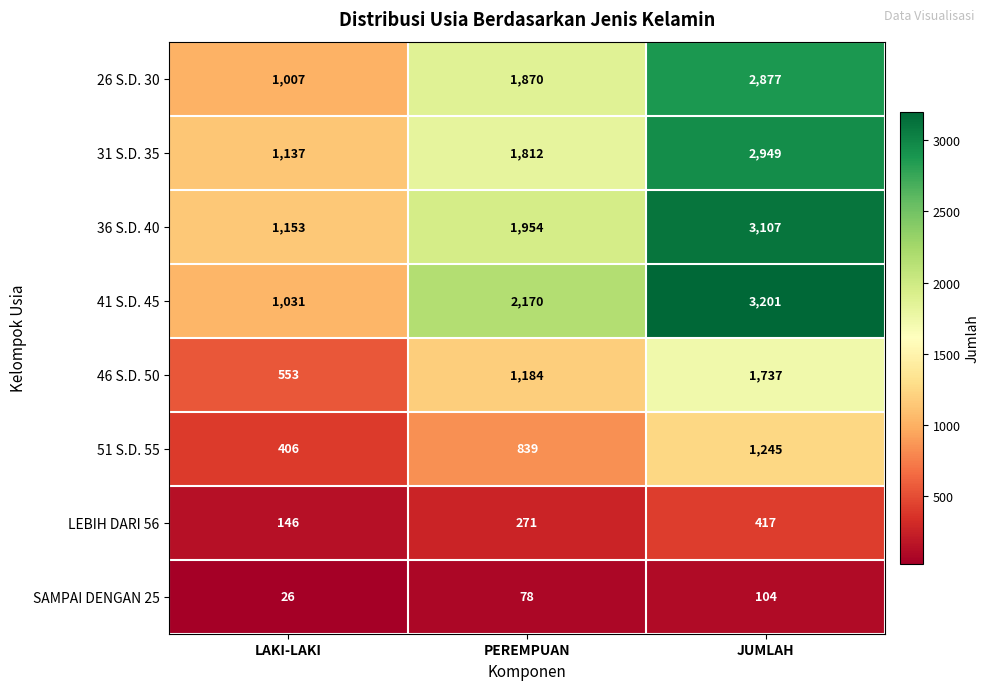

Reading left to right, what are all the values shown in this chart?

26 S.D. 30: LAKI-LAKI=1007	PEREMPUAN=1870	JUMLAH=2877
31 S.D. 35: LAKI-LAKI=1137	PEREMPUAN=1812	JUMLAH=2949
36 S.D. 40: LAKI-LAKI=1153	PEREMPUAN=1954	JUMLAH=3107
41 S.D. 45: LAKI-LAKI=1031	PEREMPUAN=2170	JUMLAH=3201
46 S.D. 50: LAKI-LAKI=553	PEREMPUAN=1184	JUMLAH=1737
51 S.D. 55: LAKI-LAKI=406	PEREMPUAN=839	JUMLAH=1245
LEBIH DARI 56: LAKI-LAKI=146	PEREMPUAN=271	JUMLAH=417
SAMPAI DENGAN 25: LAKI-LAKI=26	PEREMPUAN=78	JUMLAH=104